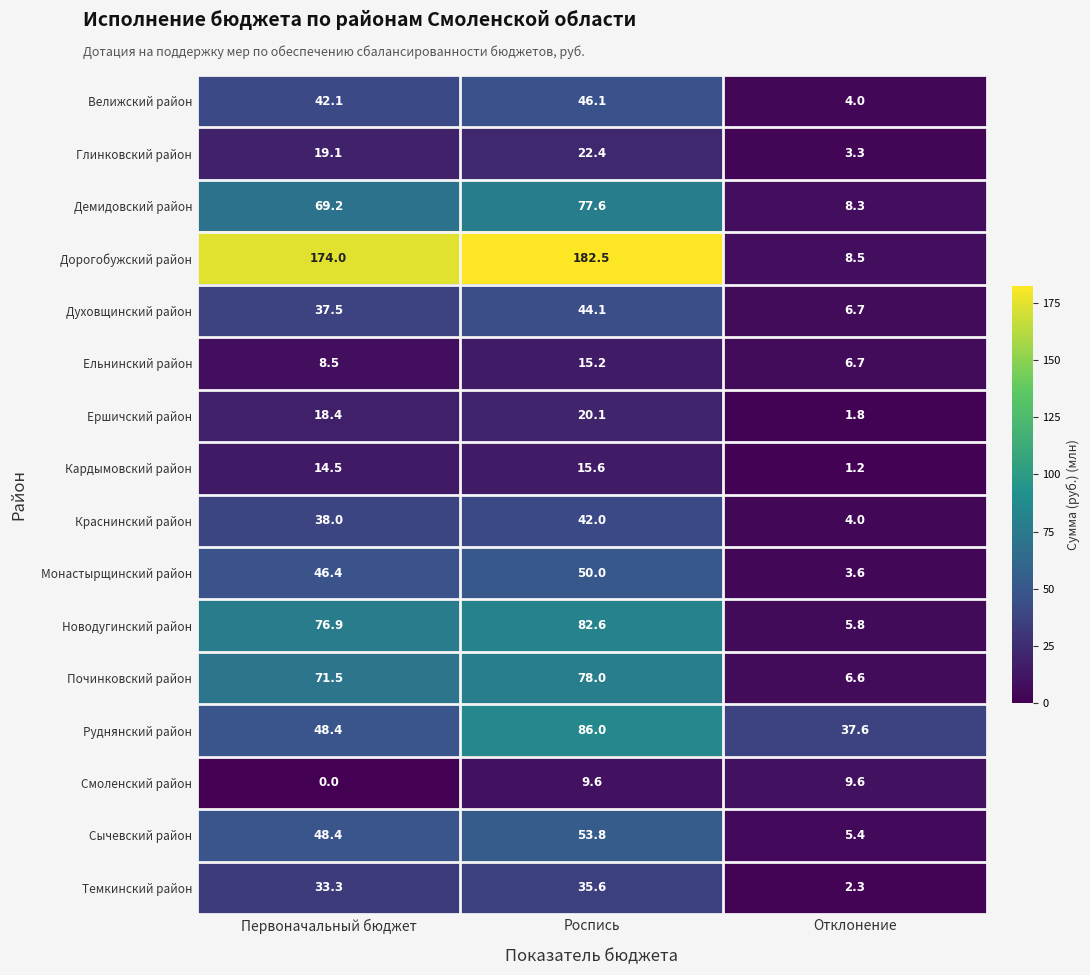

The value of Кардымовский район at Отклонение is 1.2. True or false?

True